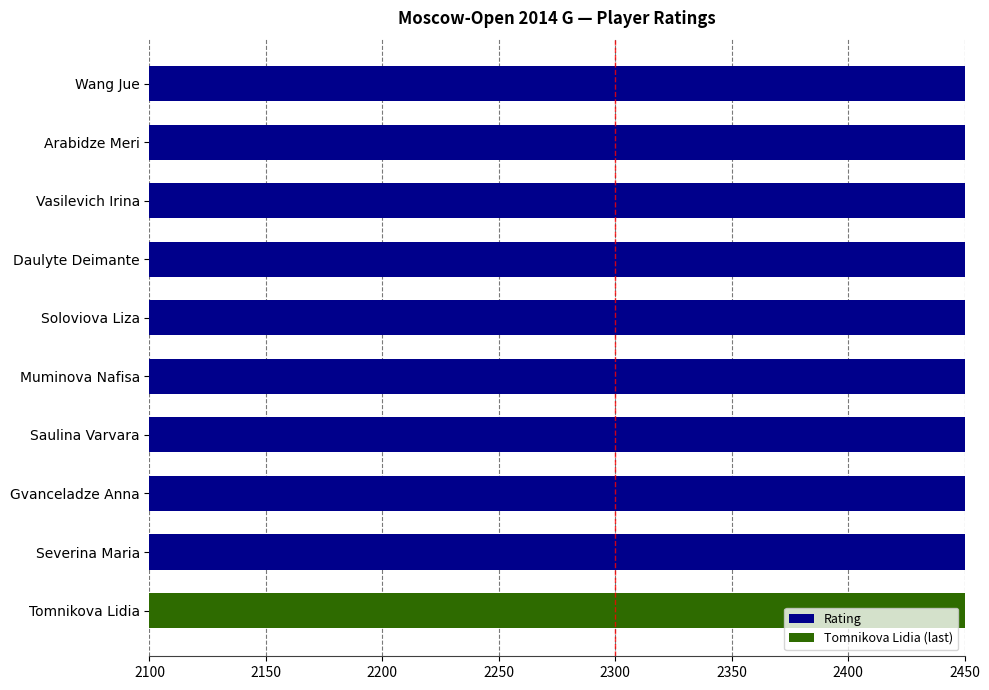

What is the sum of the values at Daulyte Deimante and Arabidze Meri?

4729